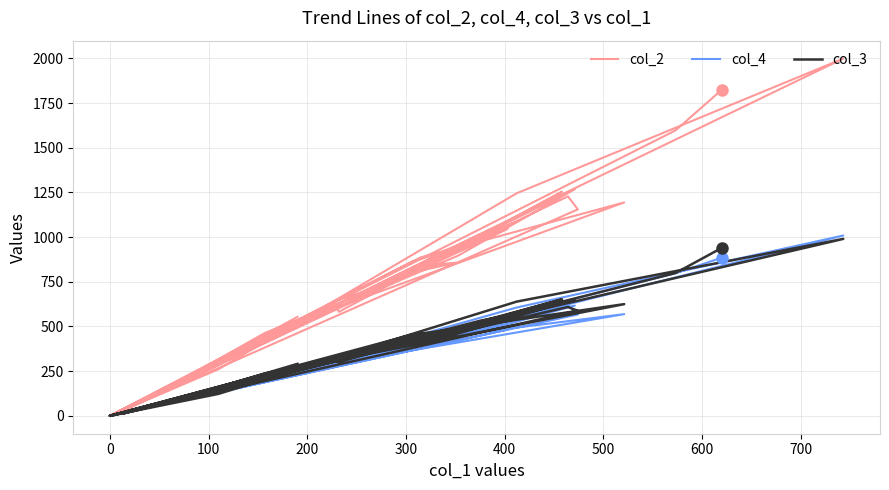

Which series has the largest total across all categories?

col_2